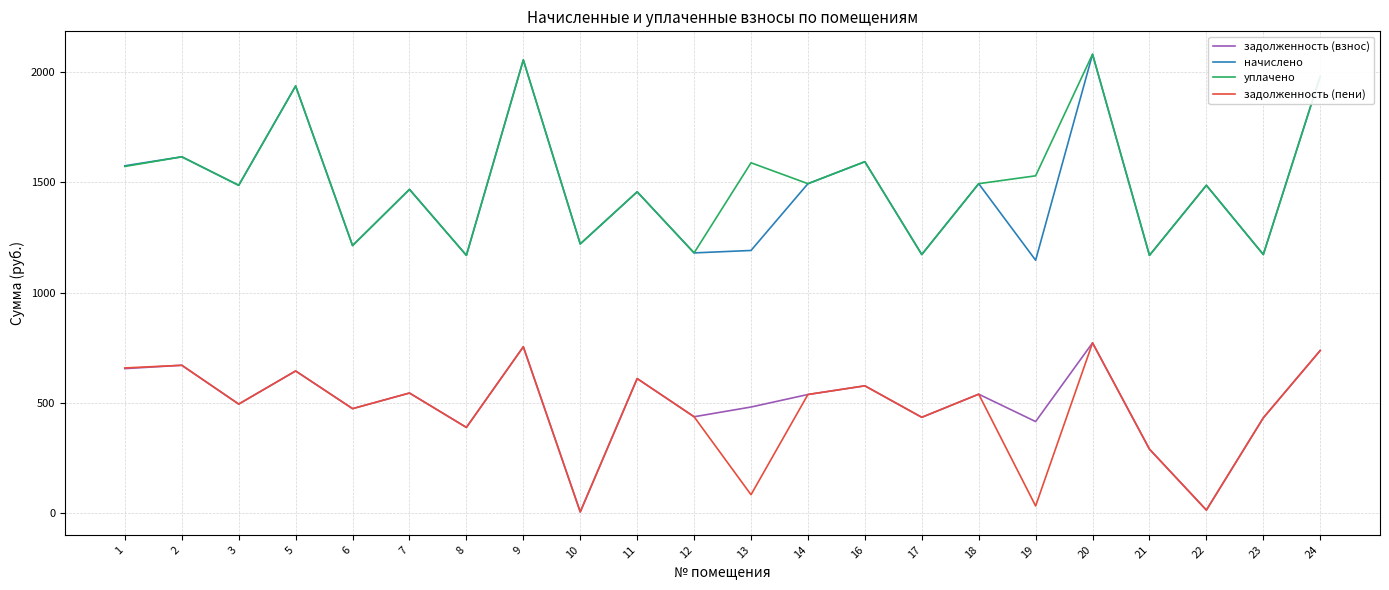

What is the greatest value displayed?

2079.5